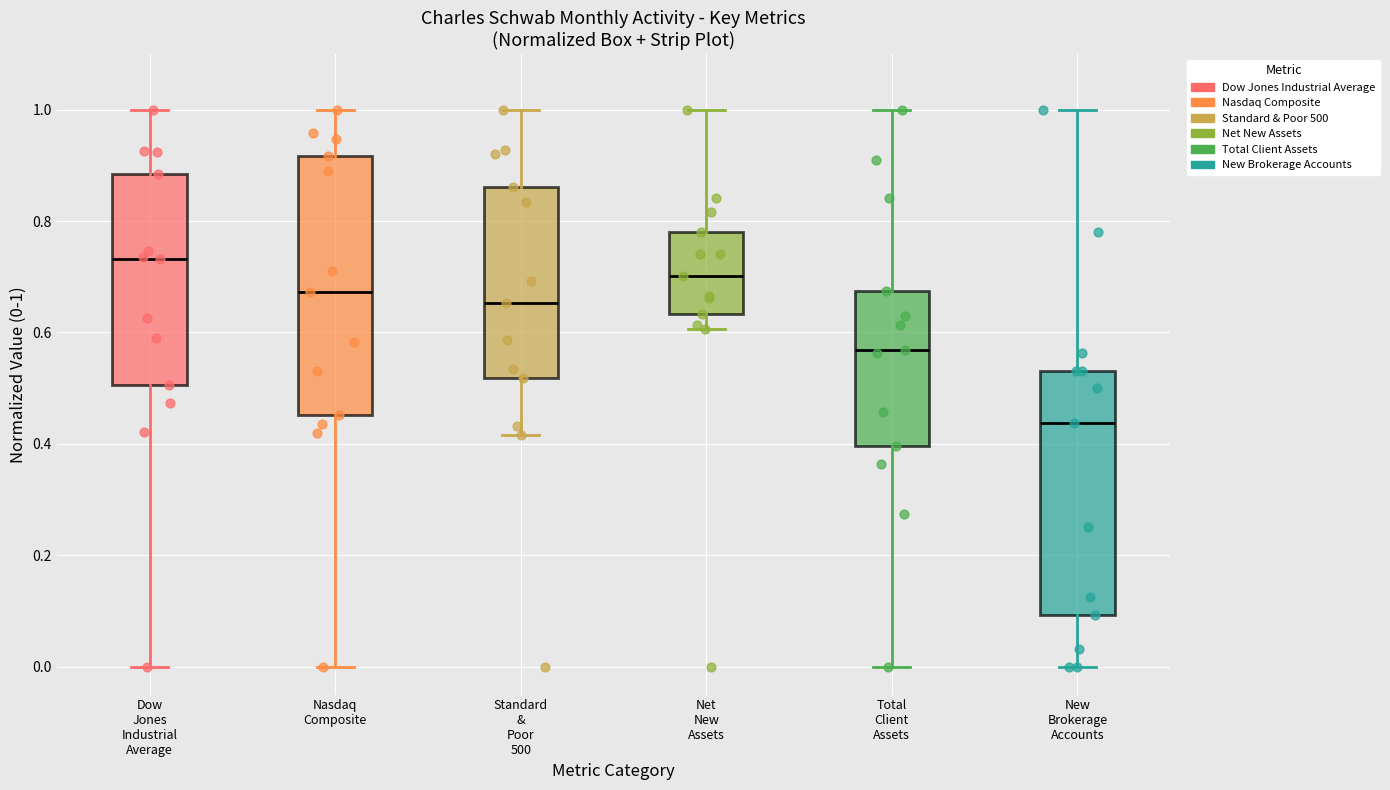

Reading left to right, read every box against the y-axis: the position of its median line, the range the box covers, and the ends of its whiskers. The values are not printed on the chart, so give them approximately, as read against the axis.

Dow Jones Industrial Average: median 0.74, box 0.50 to 0.88, whiskers 0.00 to 1.00
Nasdaq Composite: median 0.68, box 0.46 to 0.92, whiskers 0.00 to 1.00
Standard & Poor 500: median 0.66, box 0.52 to 0.86, whiskers 0.42 to 1.00
Net New Assets: median 0.70, box 0.64 to 0.78, whiskers 0.60 to 1.00
Total Client Assets: median 0.56, box 0.40 to 0.68, whiskers 0.00 to 1.00
New Brokerage Accounts: median 0.44, box 0.10 to 0.54, whiskers 0.00 to 1.00